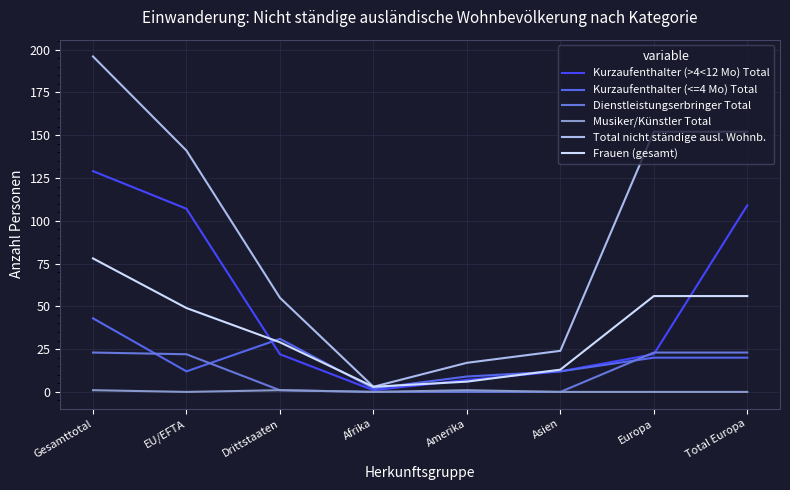

Which series changed the most between Afrika and Amerika?

Total nicht ständige ausl. Wohnb.